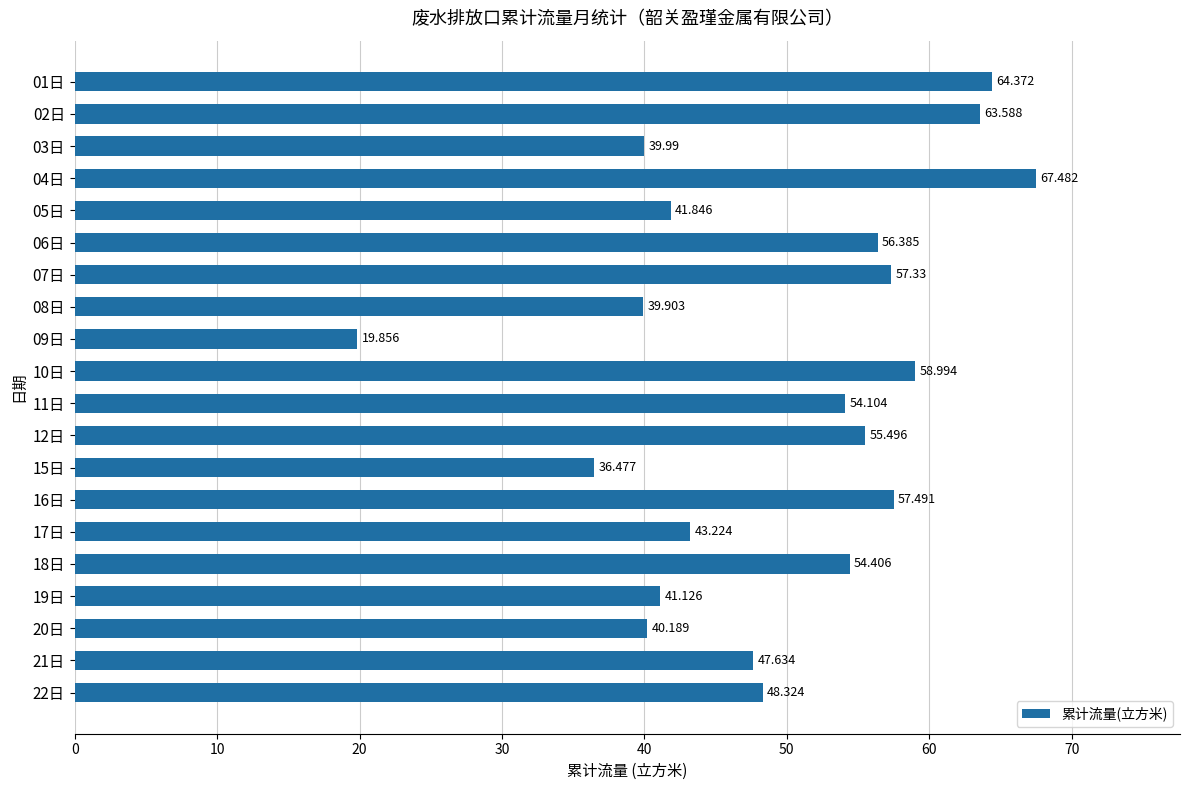

What is the sum of all values?

988.2